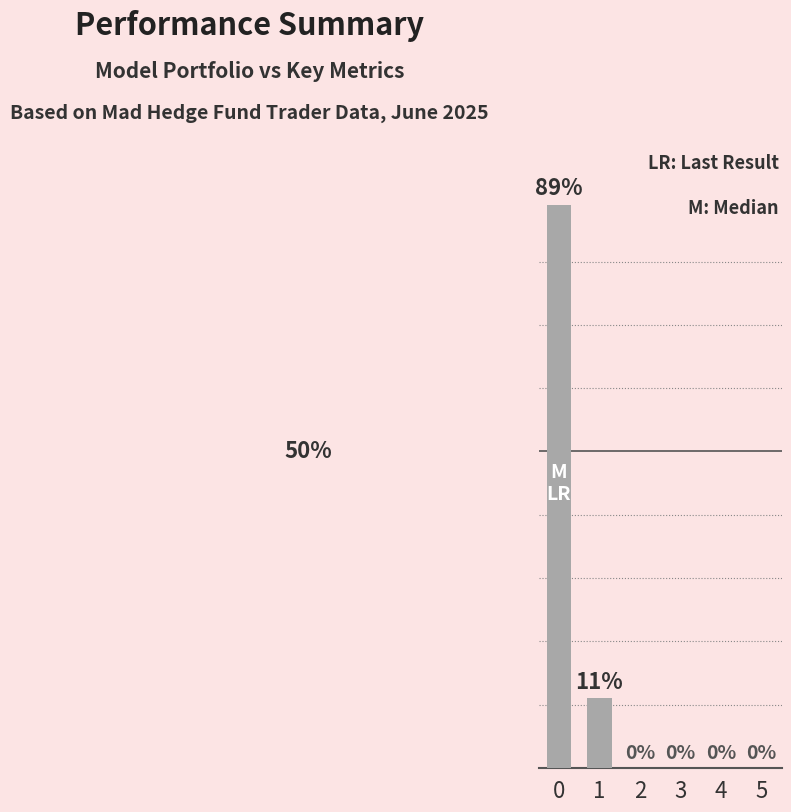

What is the difference between the values at 2 and 0?

89